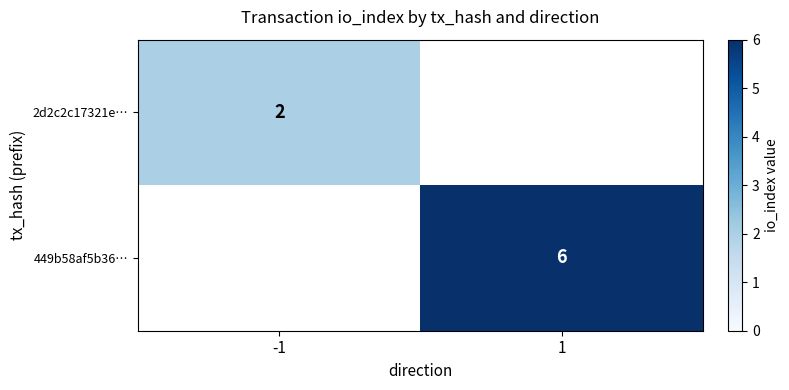

At which category is the sum across all series the highest?

1